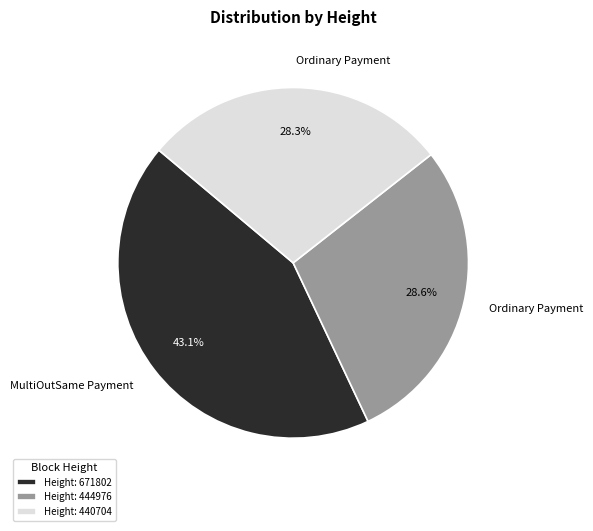

What is the largest slice in the pie chart?

Height: 671802